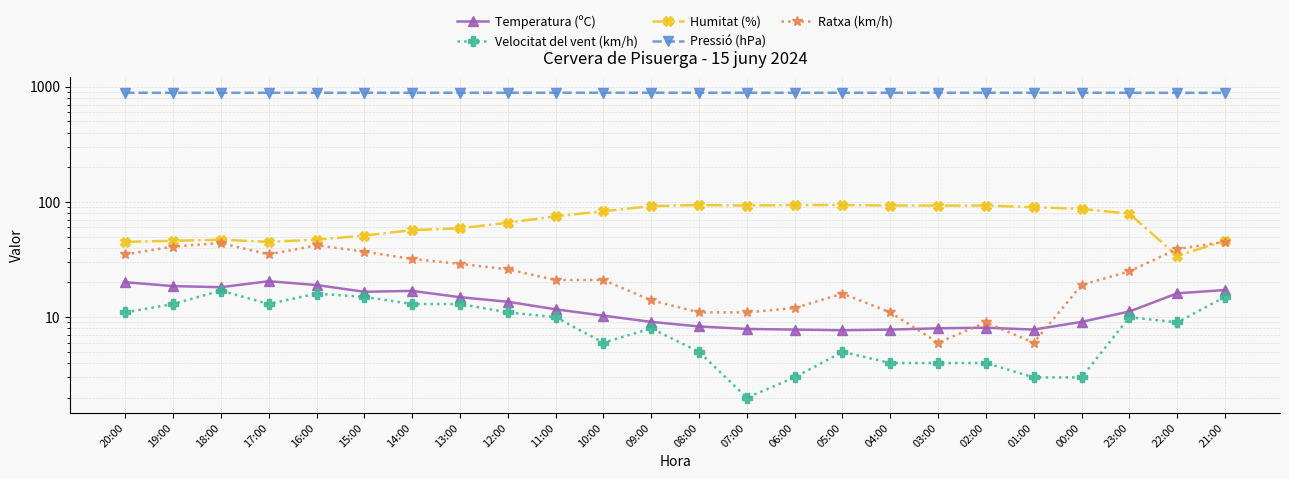

True or false: Temperatura (ºC) and Velocitat del vent (km/h) cross at least once.

False